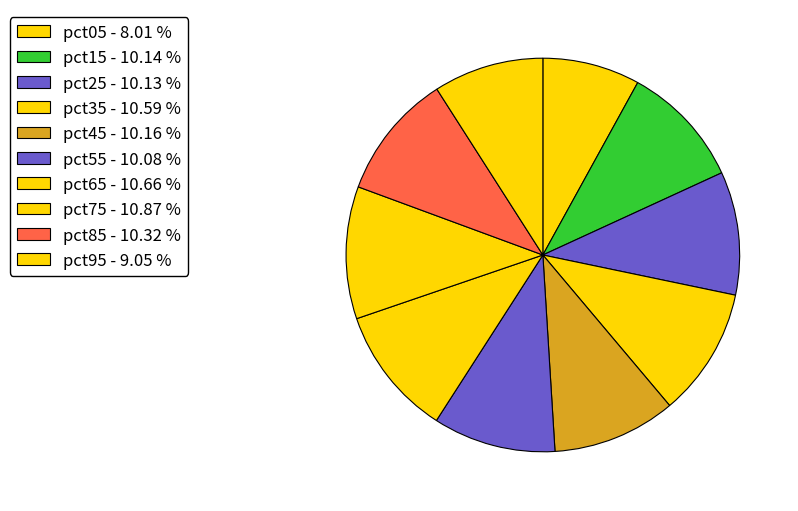

How many slices are in this pie chart?

10